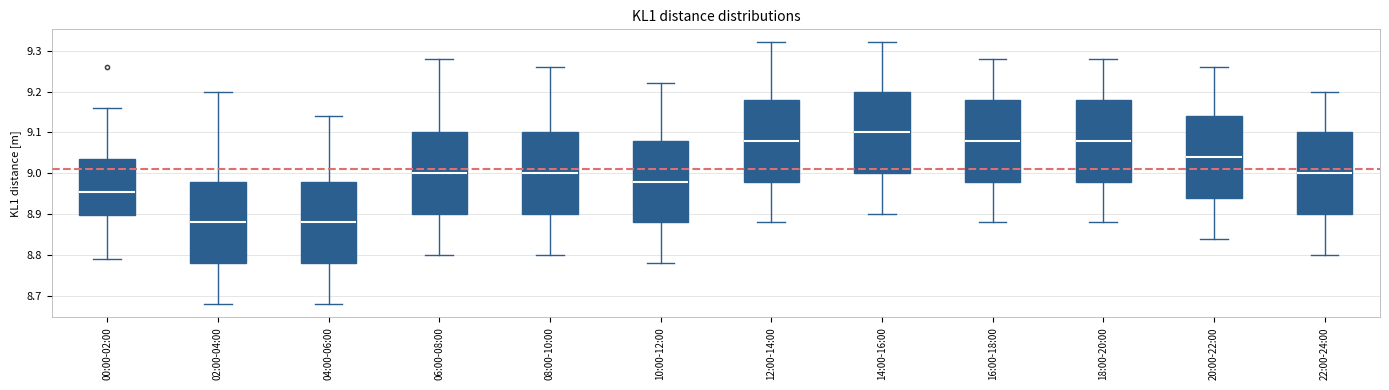

Which box has the highest median line?

14:00-16:00